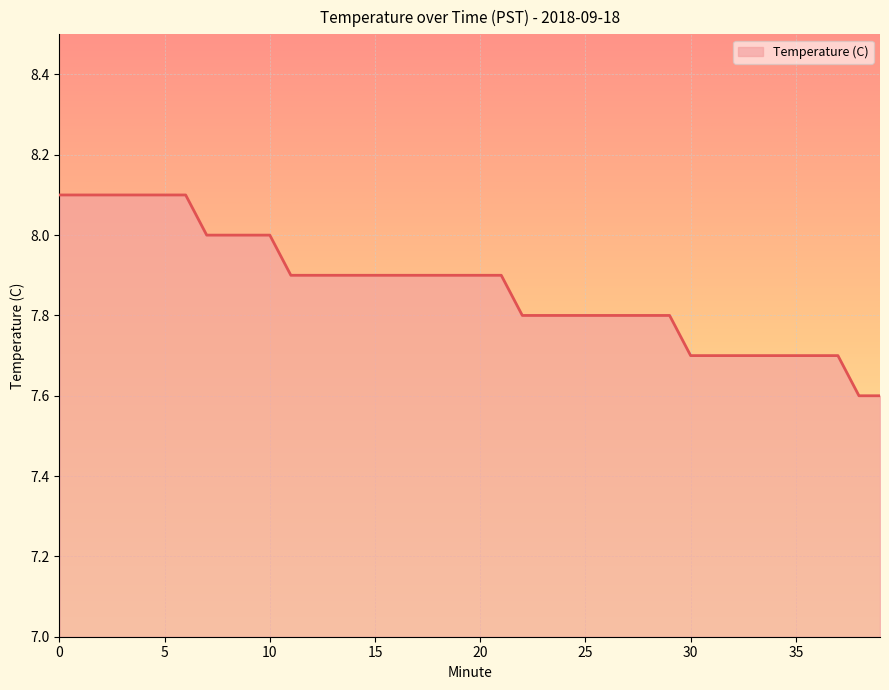

What is the greatest value displayed?

8.1